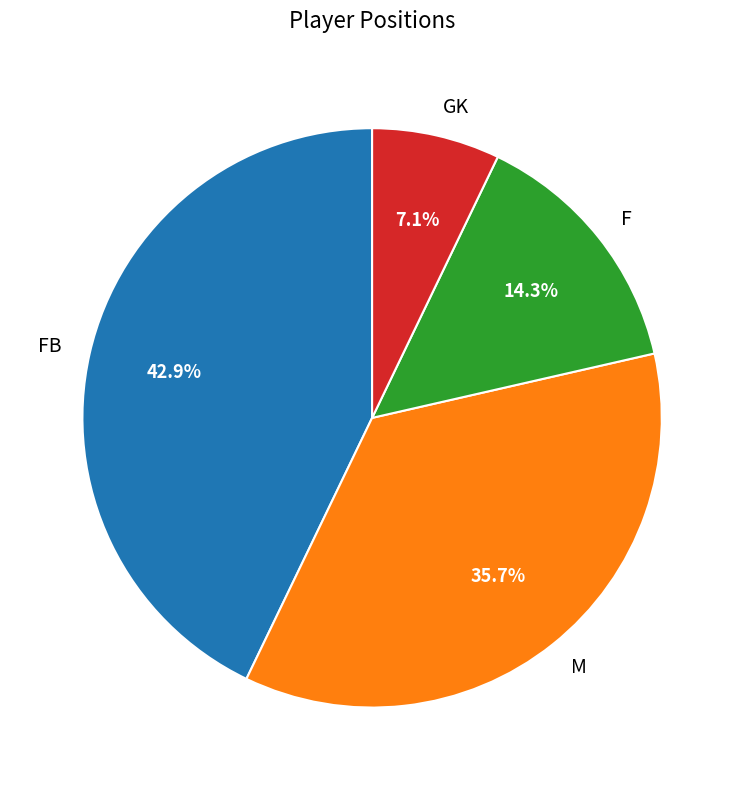

What percentage do F and M together represent?

50.0%